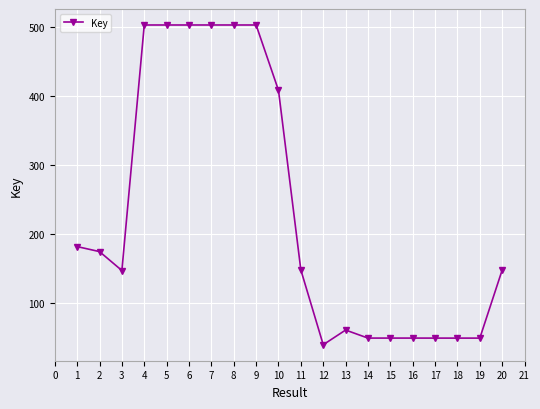

Is this an area chart (filled region under the line)?

No